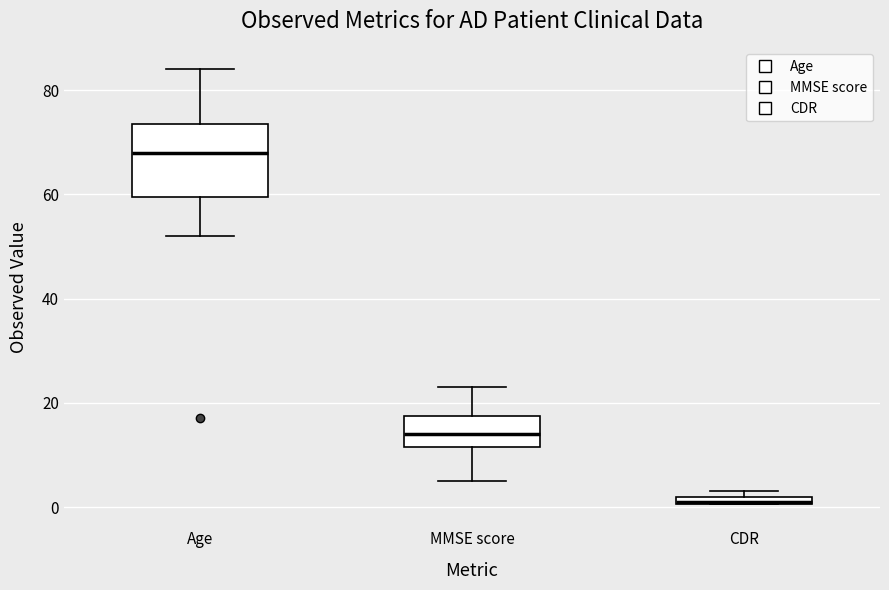

Where is the upper edge of the box for CDR on the y-axis? The values are not printed on the chart, so give them approximately, as read against the axis.

2